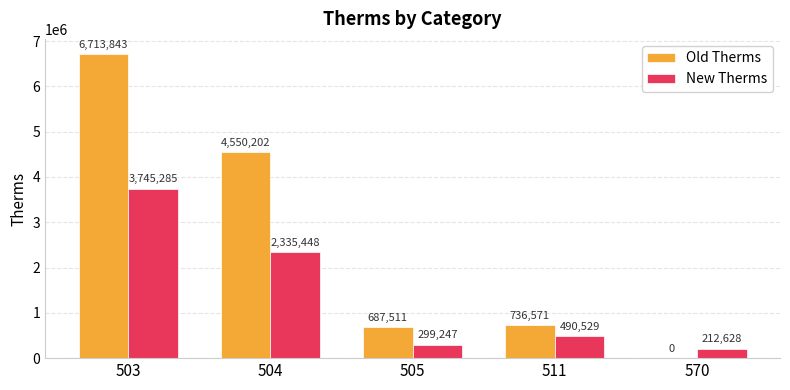

The value of New Therms at 570 is 212628. True or false?

True